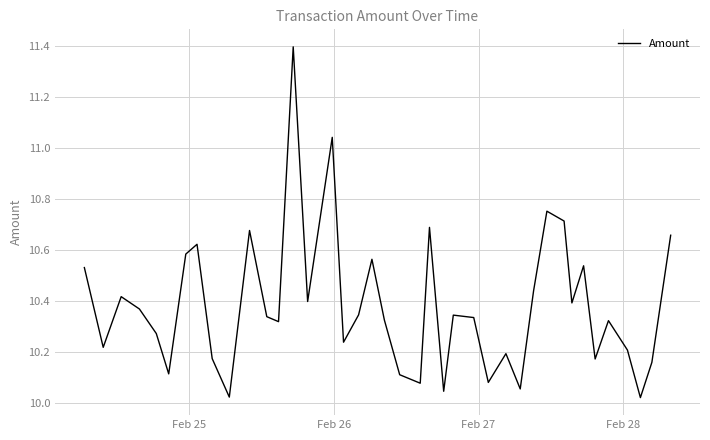

What is the maximum value shown in the chart?

11.4